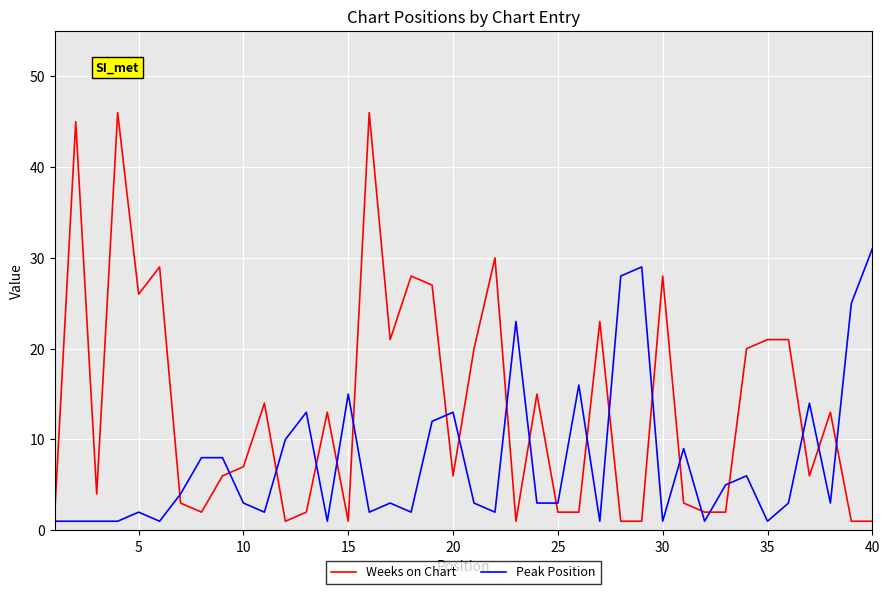

True or false: Weeks on Chart has more than 0 interior local peaks.

True